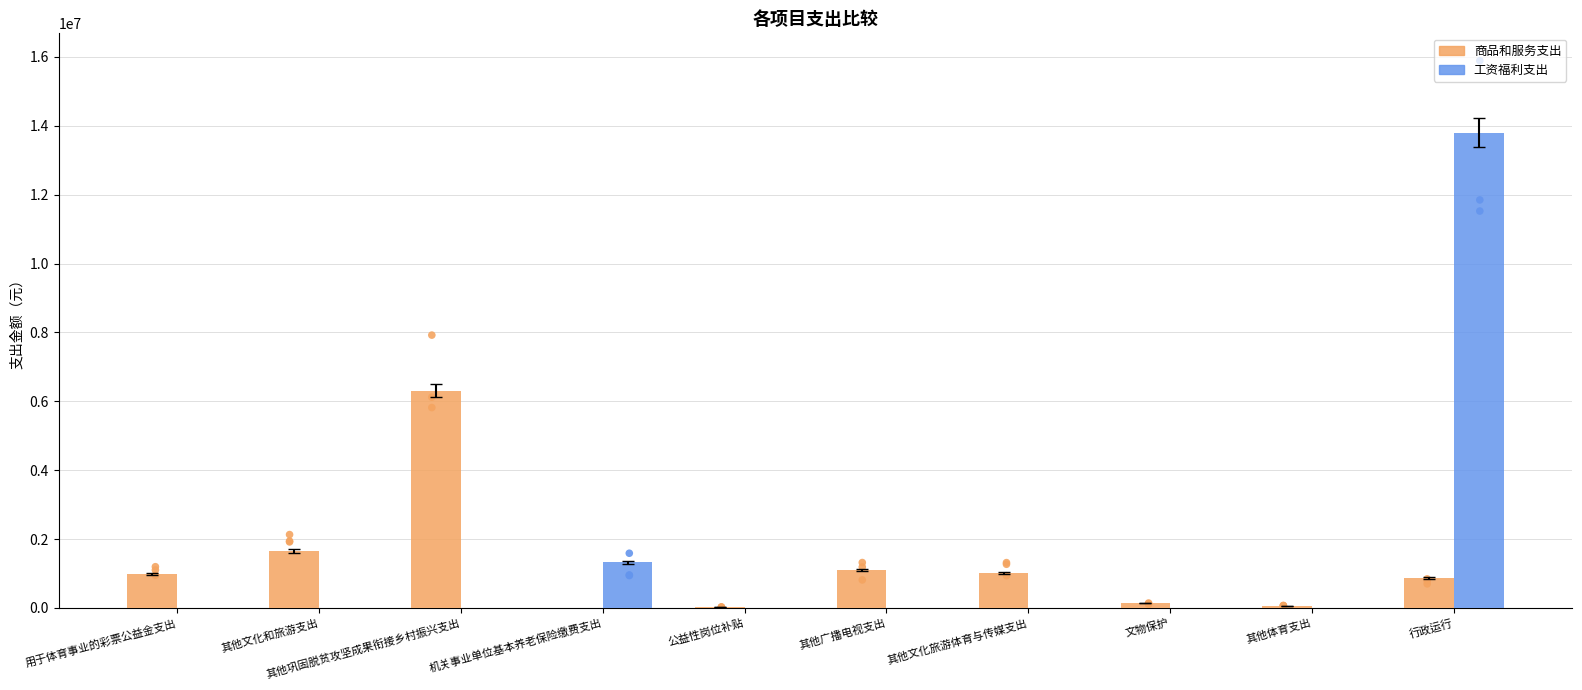

Which series has the widest spread of Y values?

工资福利支出